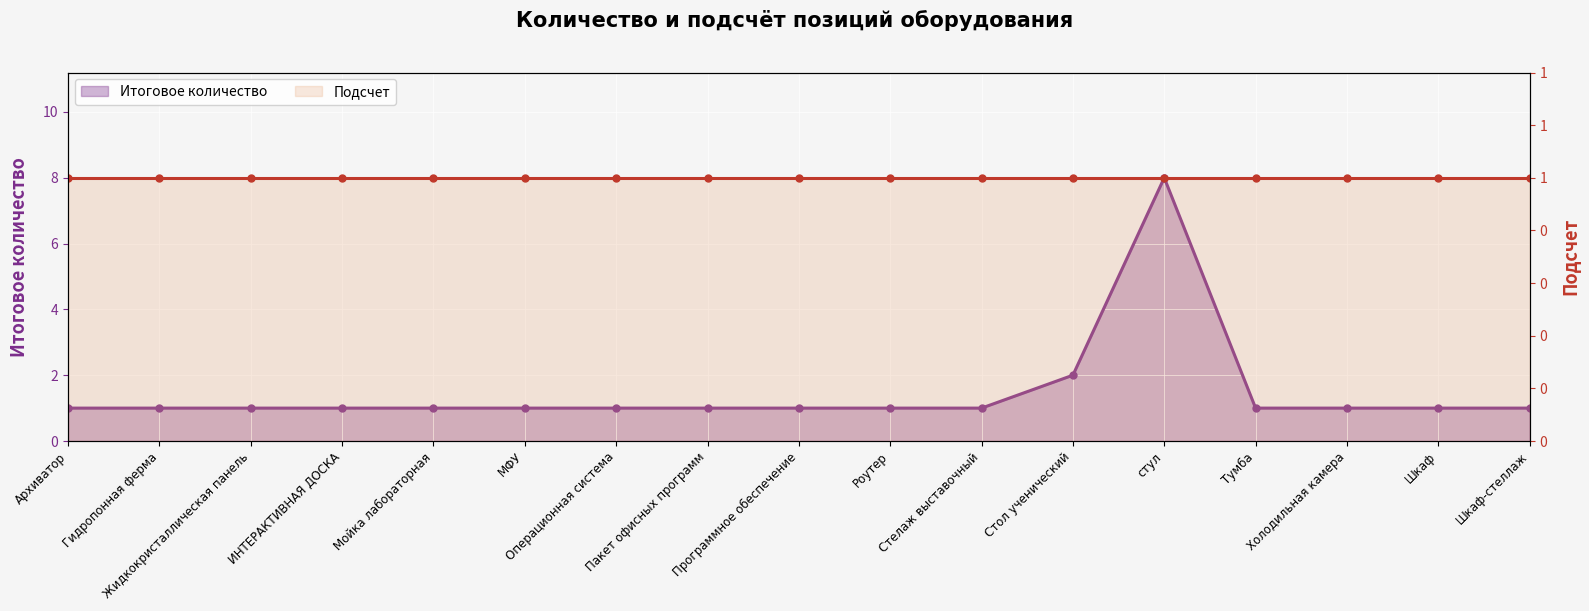

What is the label of the 6th point from the left?

МФУ